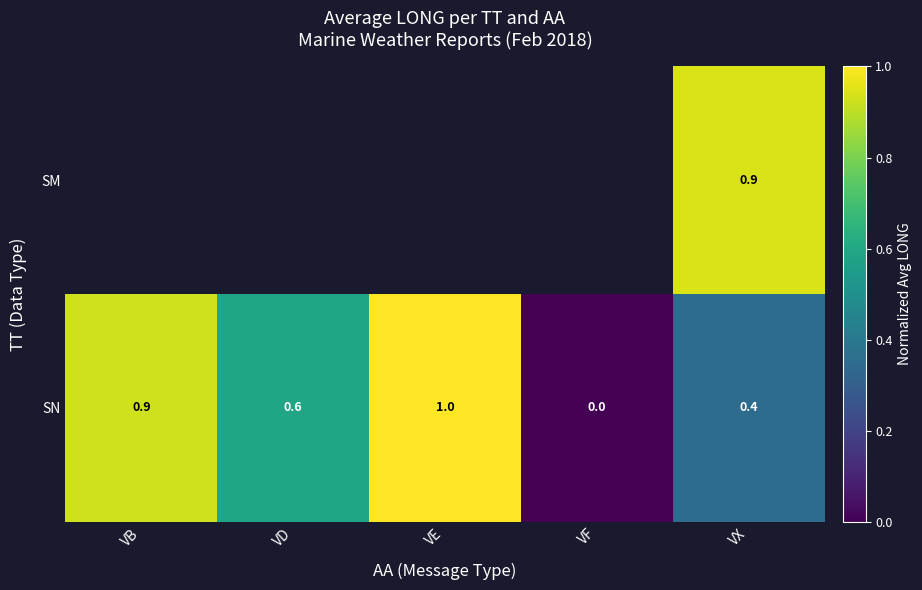

The SN series shows 0.4 at VX. True or false?

True